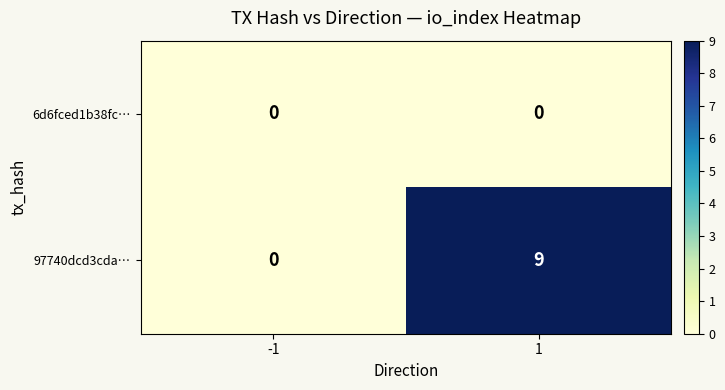

Which series has the largest total across all categories?

97740dcd3cda…